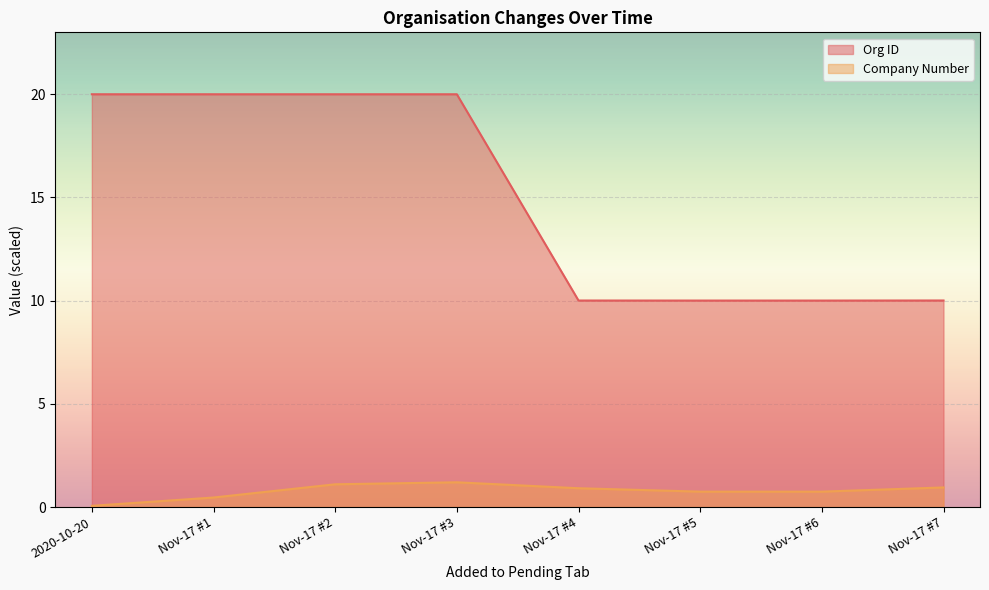

The value of Org ID at 2020-10-20 is 20.0. True or false?

True